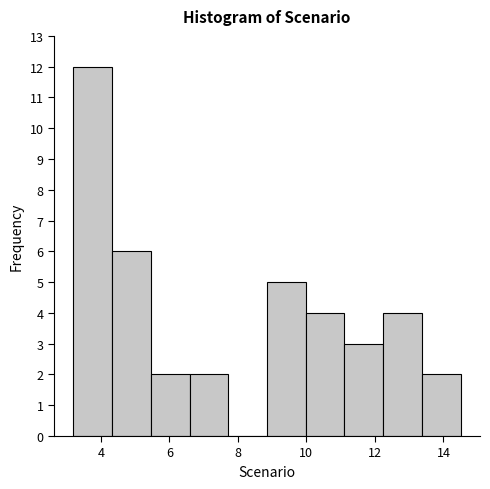

Which range on the x-axis has the tallest bar?

3.2 to 4.4